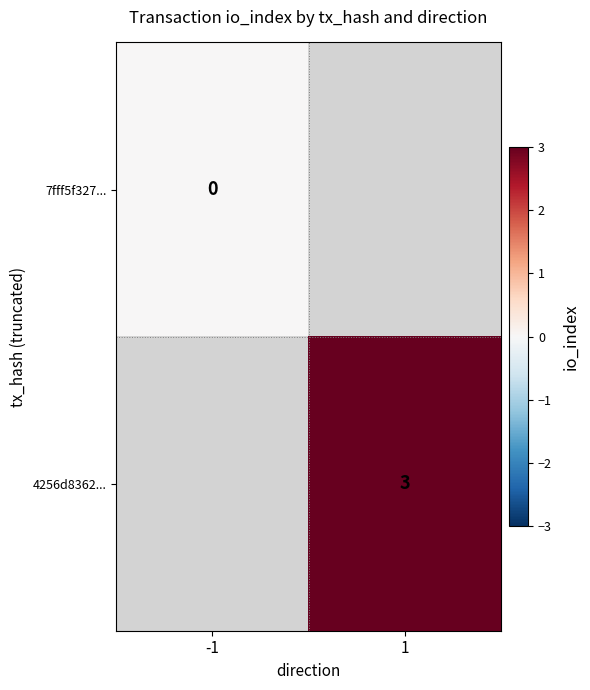

True or false: 4256d8362... has a value of 3 at 1.

True